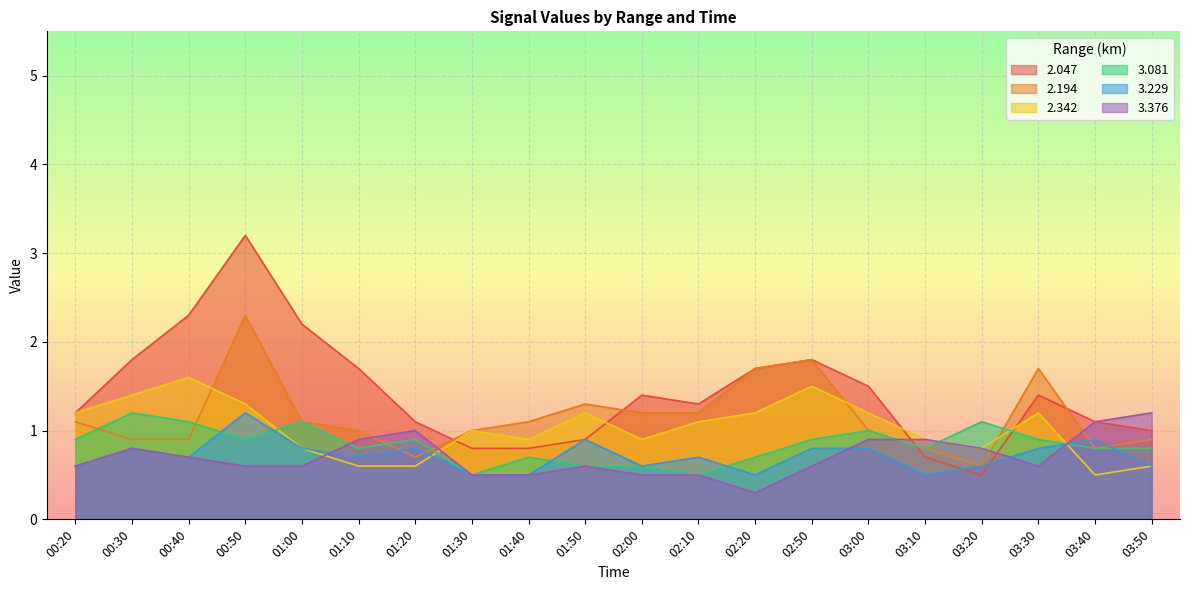

How many categories are shown in the chart?

20